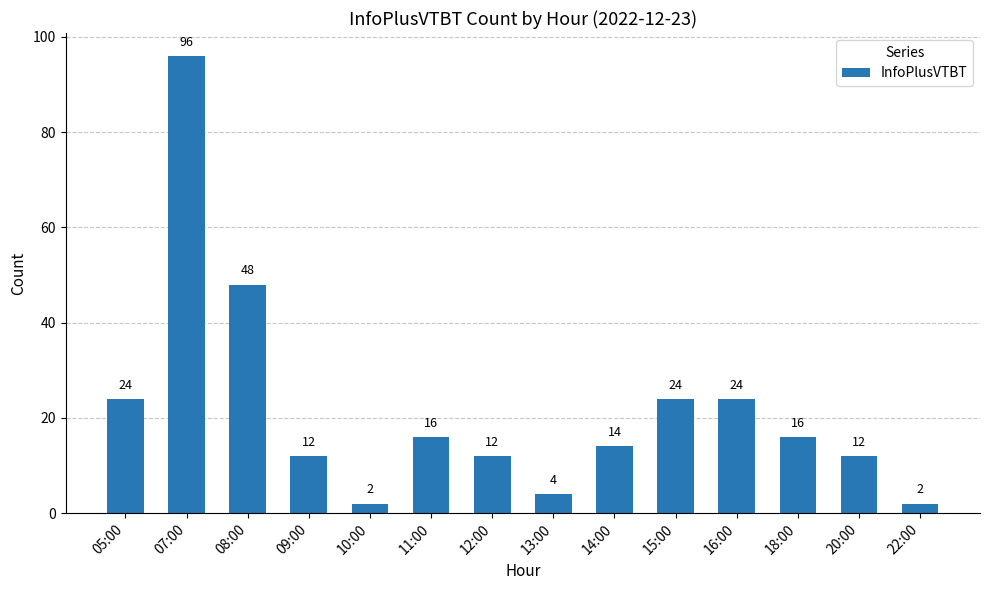

At which label does the data first exceed 16?

05:00